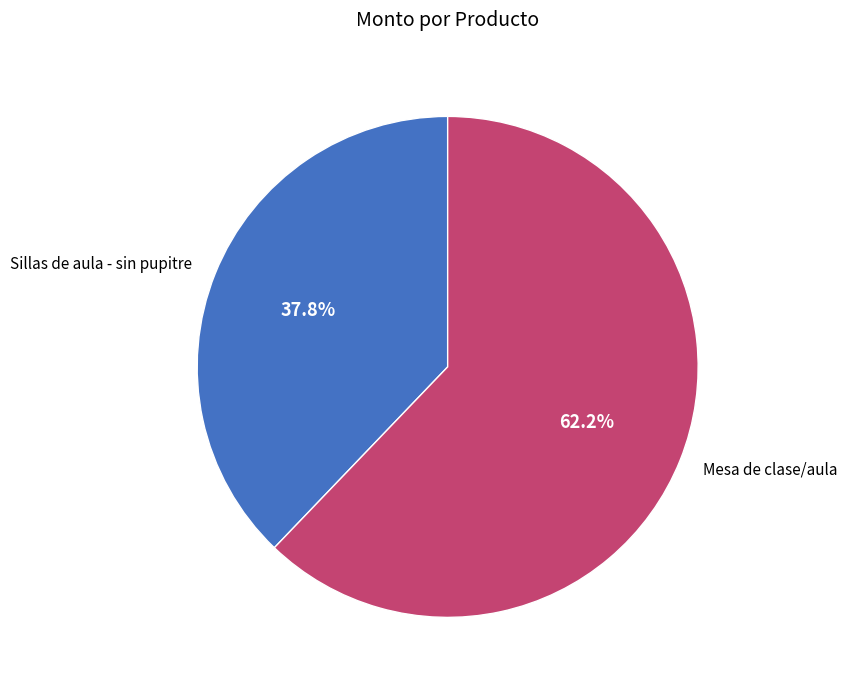

What is the smallest slice in the pie chart?

Sillas de aula - sin pupitre